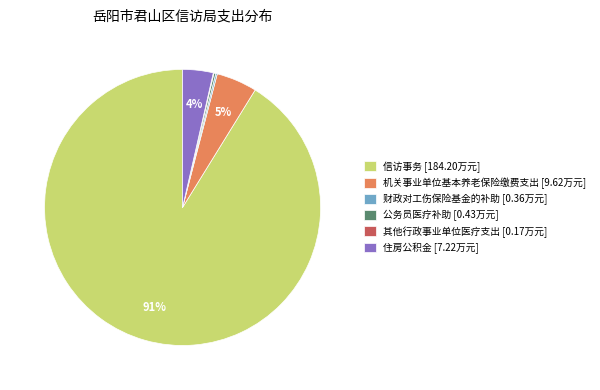

Which slice is the largest?

信访事务